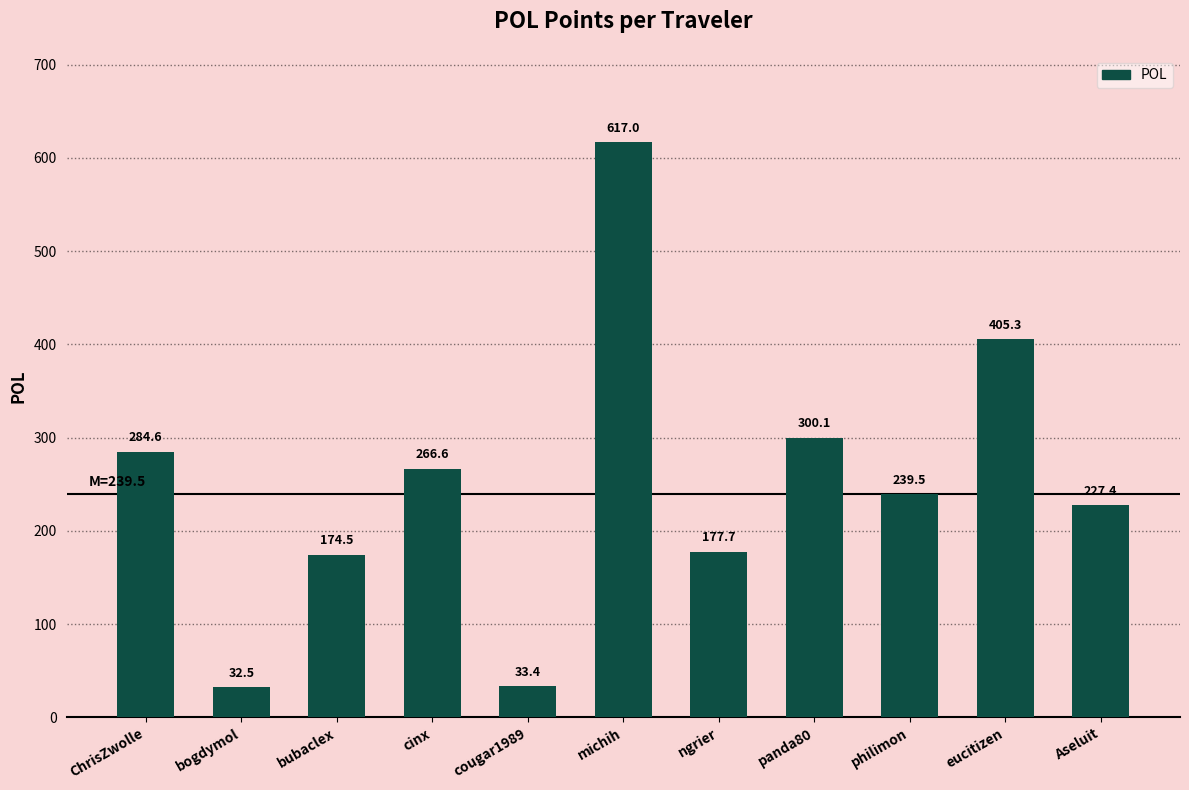

How many distinct data groups are displayed?

1